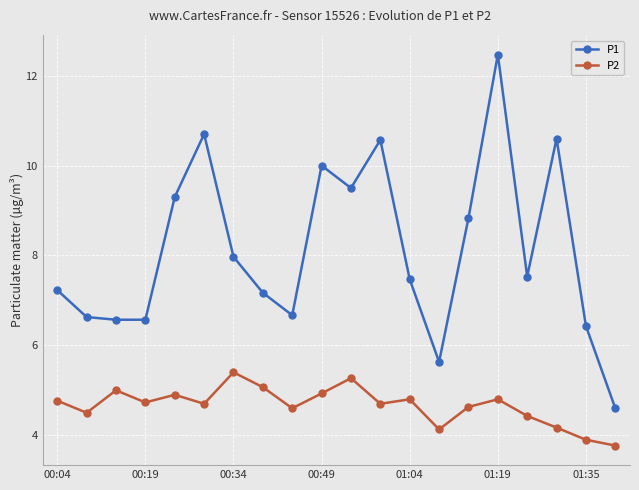

At how many categories does at least one series exceed 7?

13